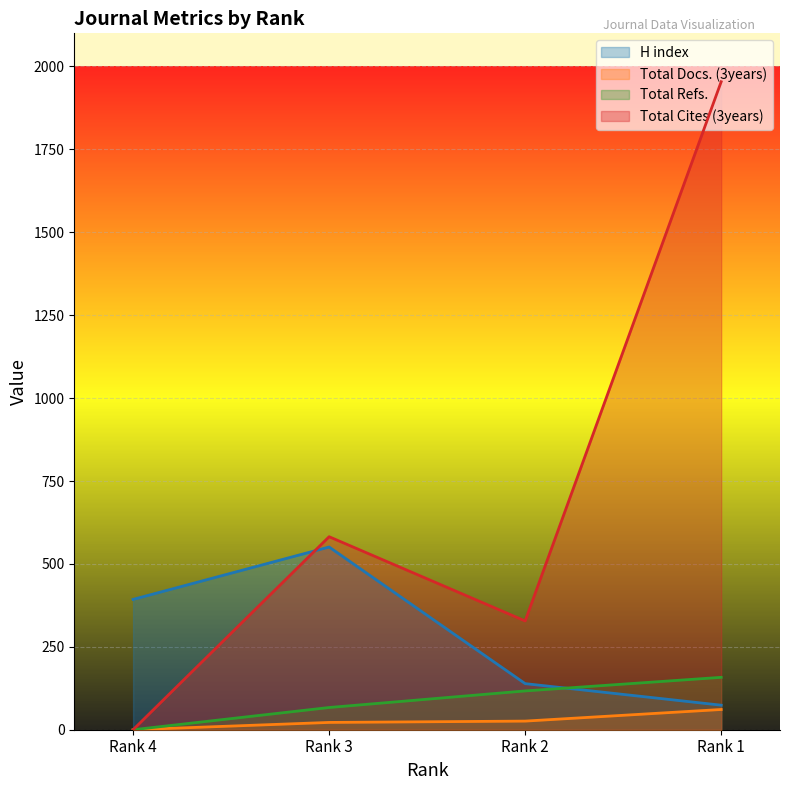

How many distinct data groups are displayed?

4